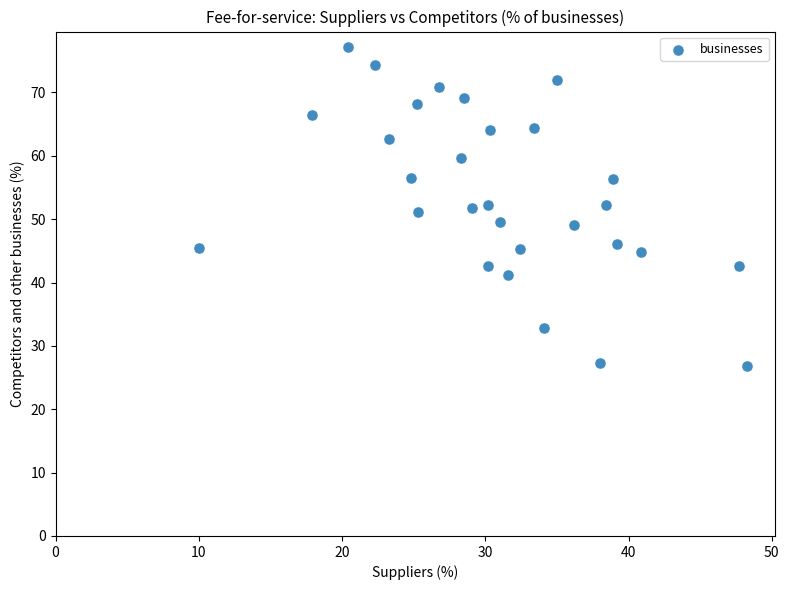

What is the range of Y values (max minus min)?

50.2